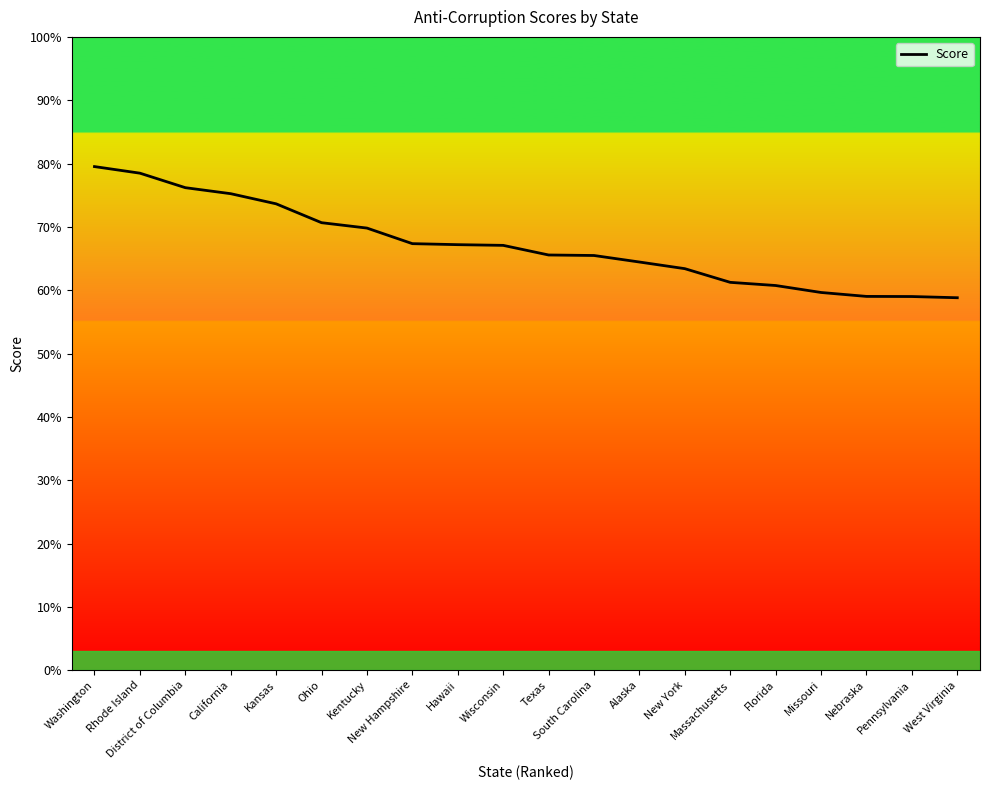

Is this an area chart (filled region under the line)?

No